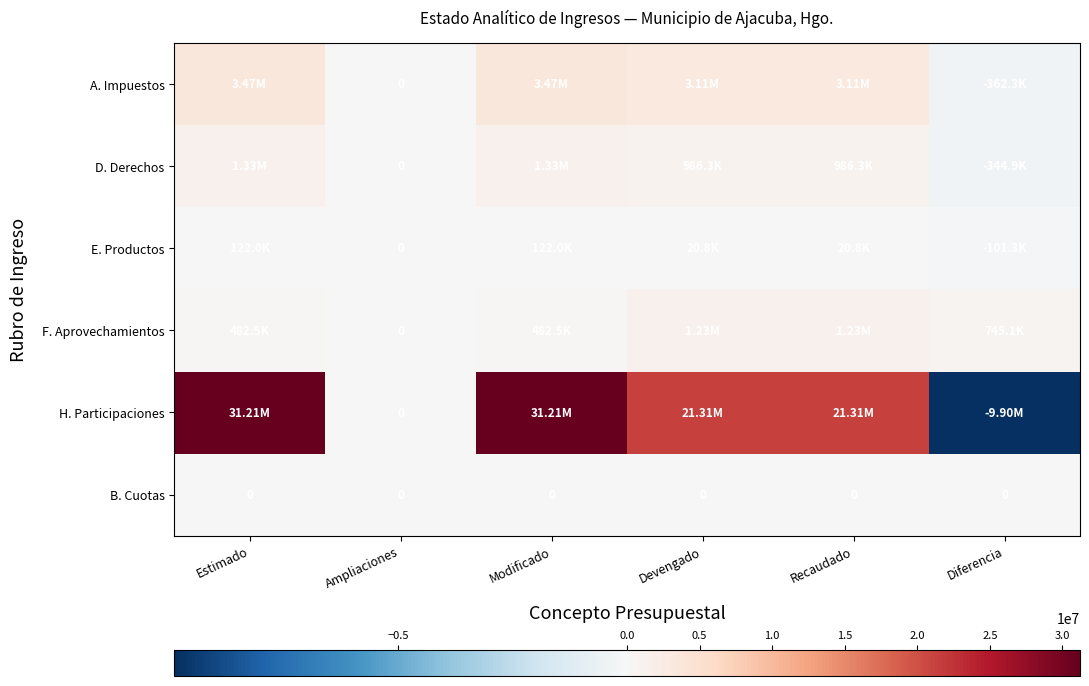

How many positive values does the F. Aprovechamientos series have?

5